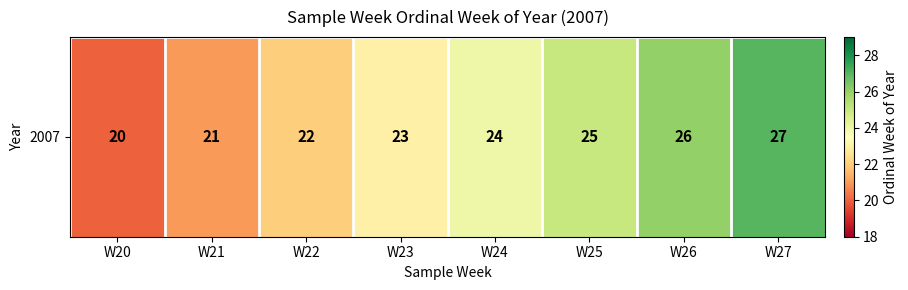

What is the ratio of the value at W27 to the value at W23?

1.2